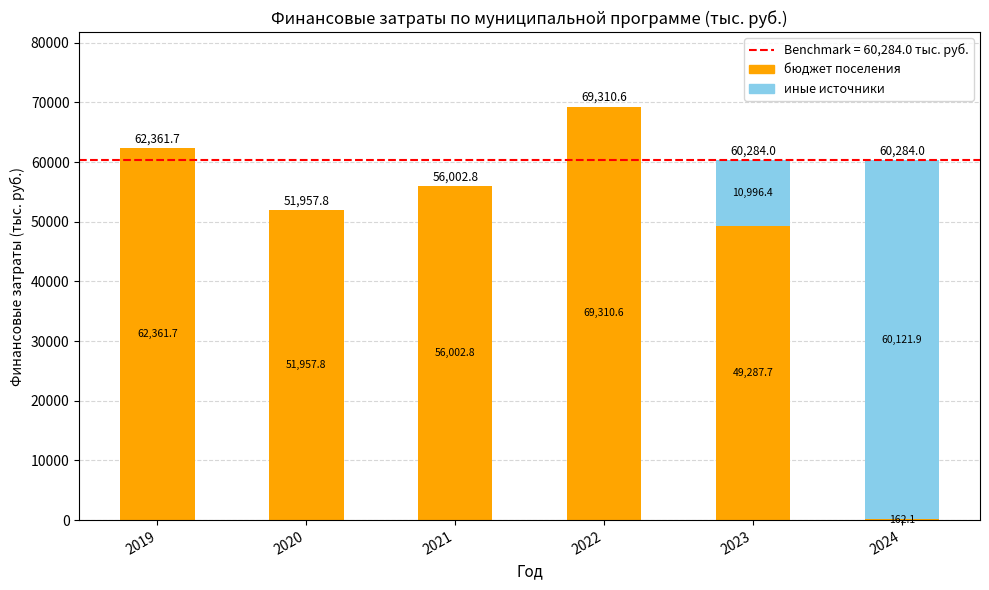

Is it true that бюджет поселения equals 162.1 at 2024?

True